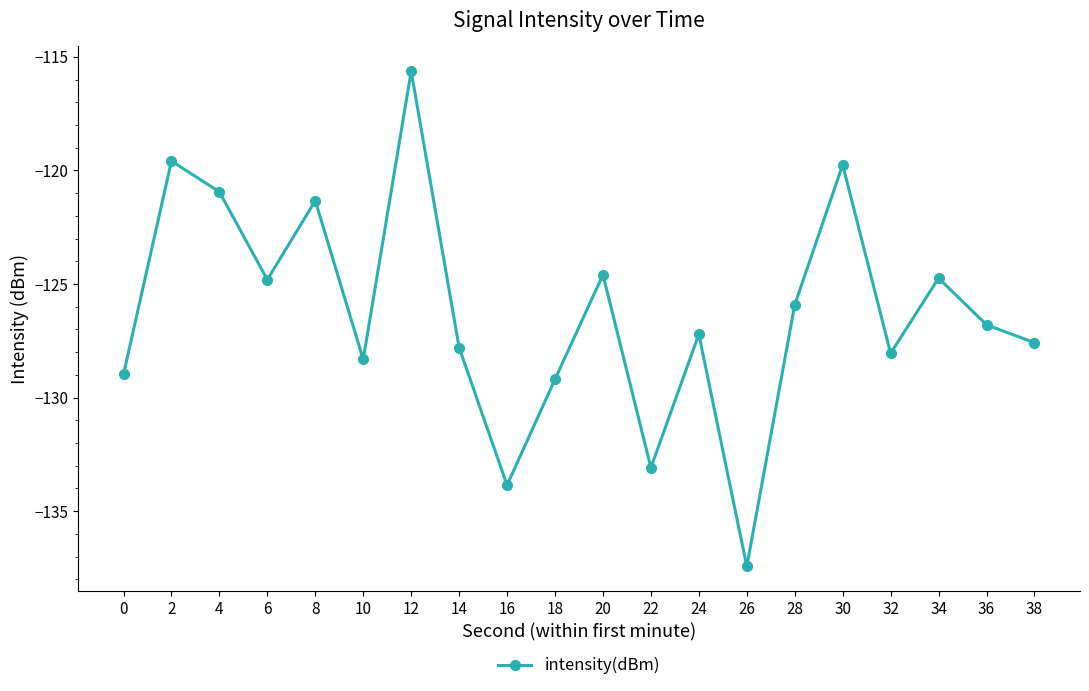

How many lines are shown in the chart?

1